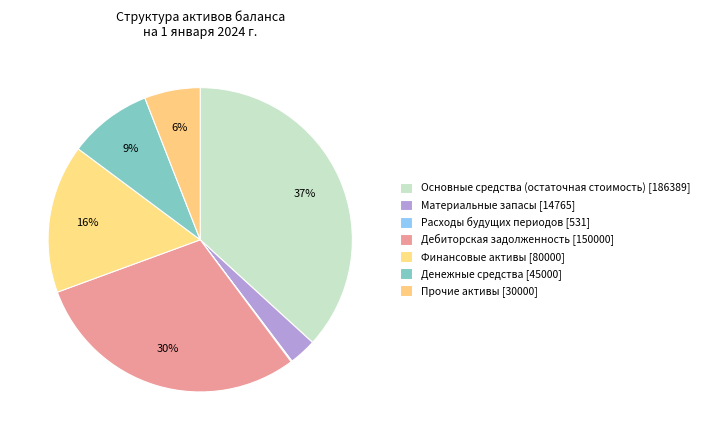

What percentage do Дебиторская задолженность and Расходы будущих периодов together represent?

29.7%